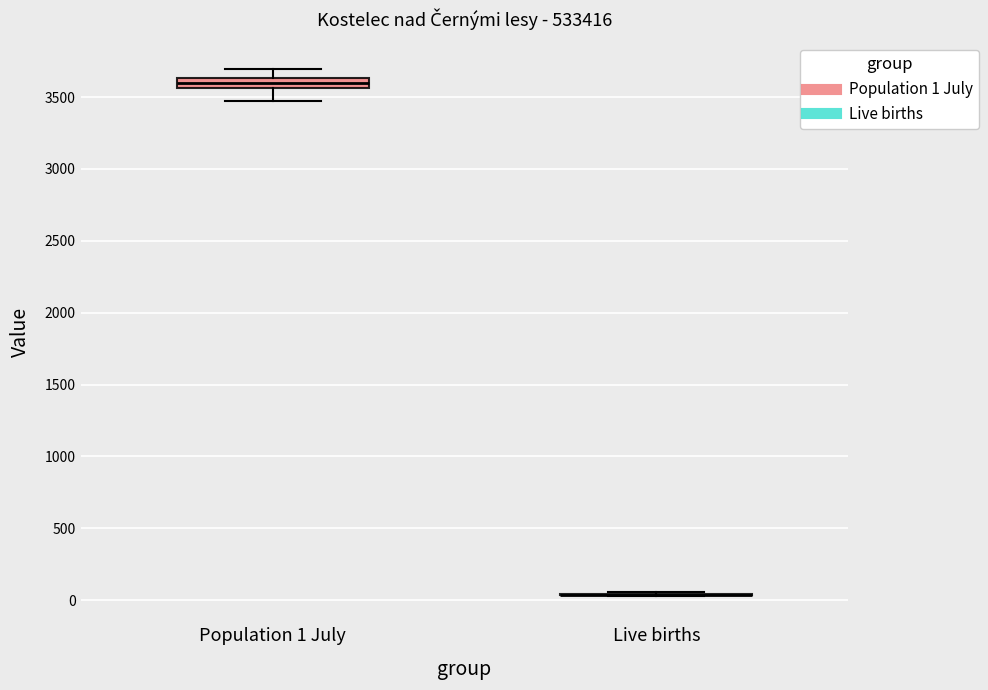

Which box is the tallest, from its lower edge to its upper edge?

Population 1 July